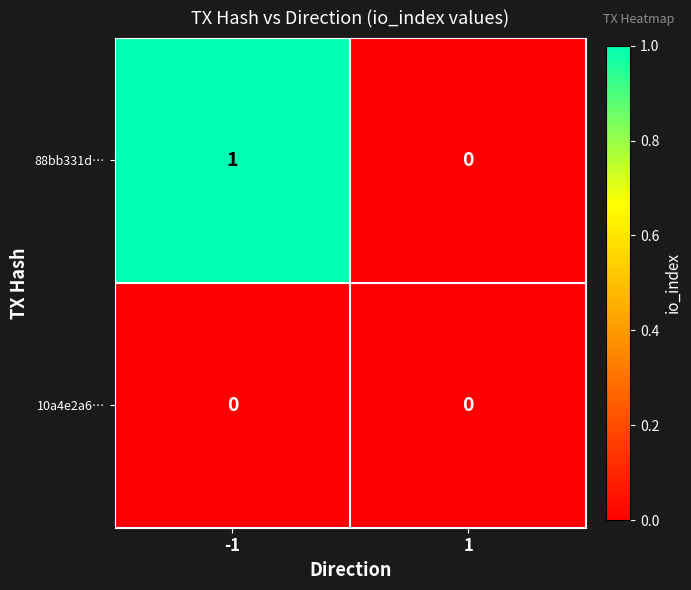

What is the total value across all series at -1?

1